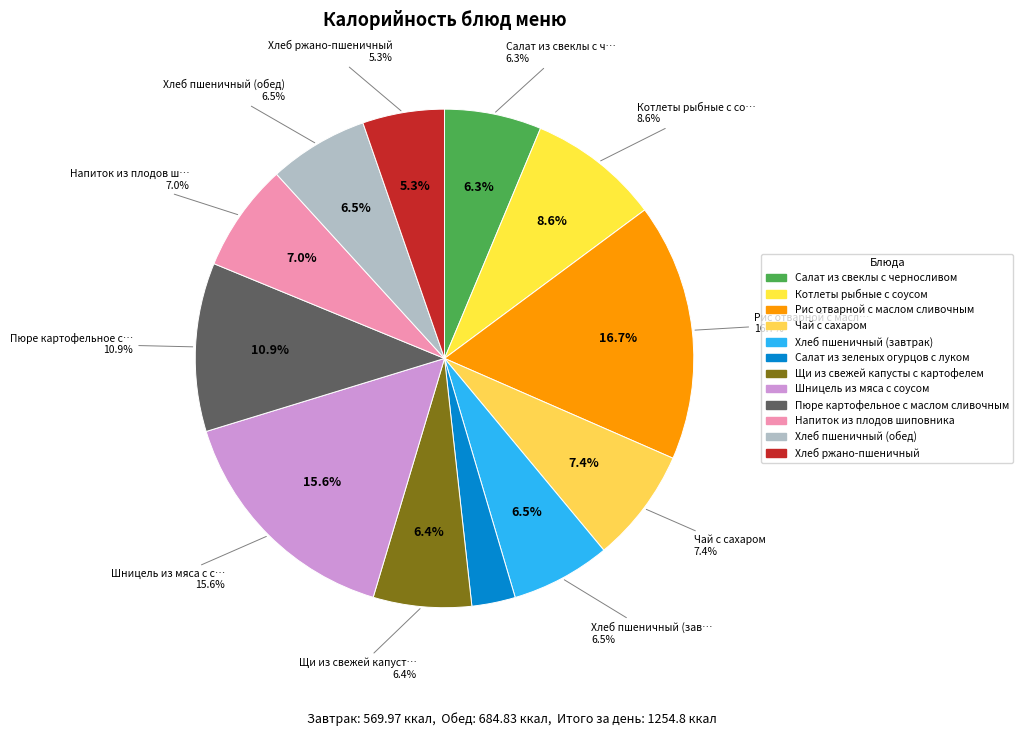

Is Щи из свежей капусты с картофелем the majority of the pie?

No